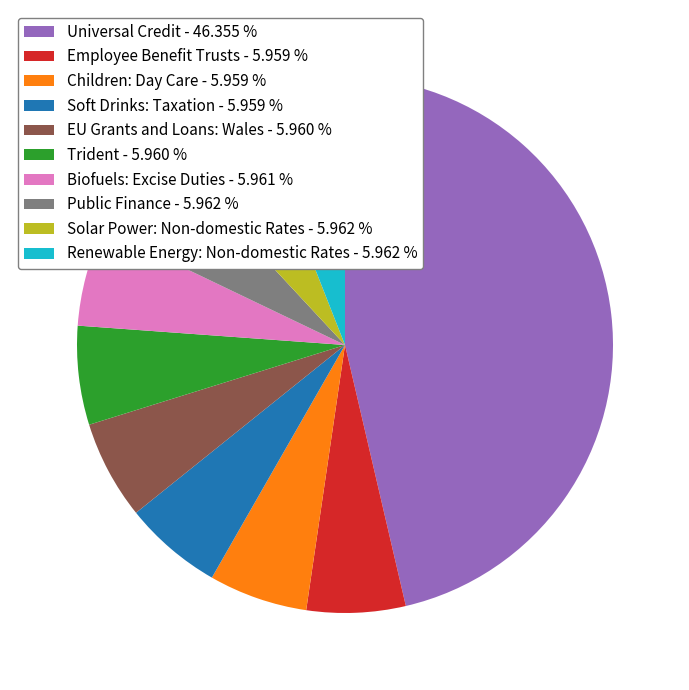

Is there any slice that represents more than half of the pie?

No